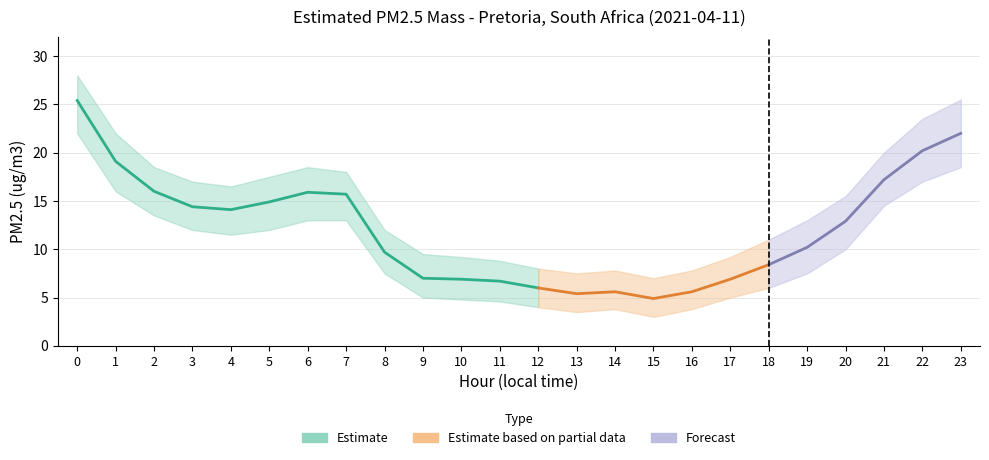

Reading left to right, list all the values displayed in this chart.

Estimated PM2.5 mass: 0=25.4	1=19.1	2=16.0	3=14.4	4=14.1	5=14.9	6=15.9	7=15.7	8=9.7	9=7.0	10=6.9	11=6.7	12=6.0	13=5.4	14=5.6	15=4.9	16=5.6	17=6.9	18=8.4	19=10.2	20=12.9	21=17.2	22=20.2	23=22.0
PM2.5 upper bound: 0=28.0	1=22.0	2=18.5	3=17.0	4=16.5	5=17.5	6=18.5	7=18.0	8=12.0	9=9.5	10=9.2	11=8.8	12=8.0	13=7.5	14=7.8	15=7.0	16=7.8	17=9.2	18=11.0	19=13.0	20=15.5	21=20.0	22=23.5	23=25.5
PM2.5 lower bound: 0=22.0	1=16.0	2=13.5	3=12.0	4=11.5	5=12.0	6=13.0	7=13.0	8=7.5	9=5.0	10=4.8	11=4.6	12=4.0	13=3.5	14=3.8	15=3.0	16=3.8	17=5.0	18=6.0	19=7.5	20=10.0	21=14.5	22=17.0	23=18.5